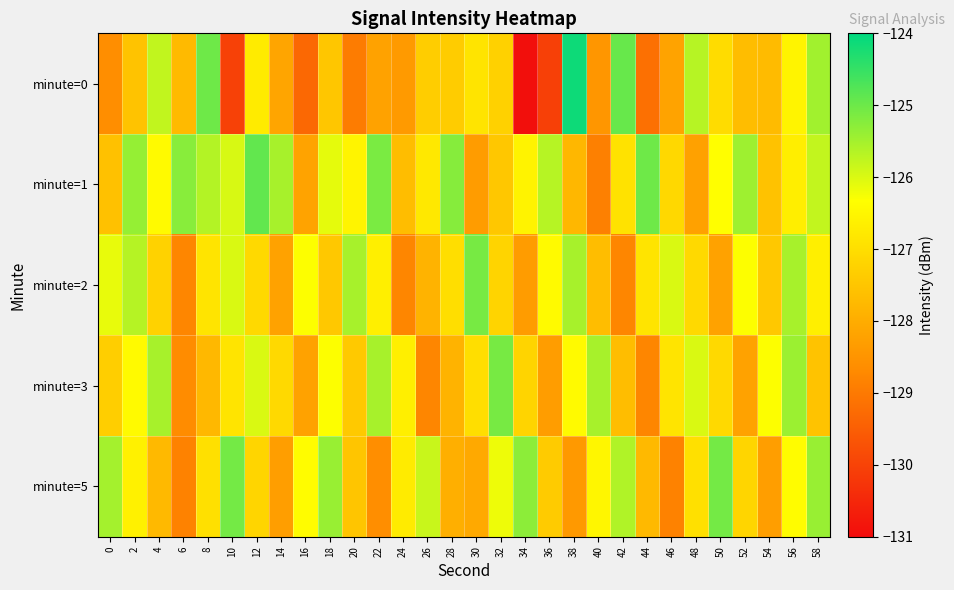

Rank the series at 4 from lowest to highest value.

minute=5, minute=2, minute=1, minute=0, minute=3